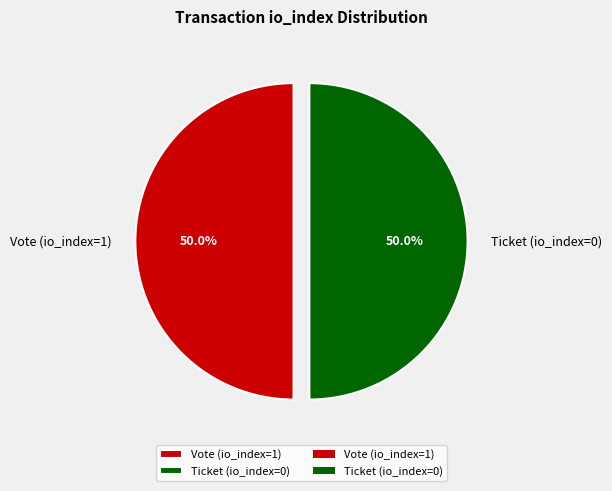

Approximately how many times larger is the value at Vote (io_index=1) compared to Ticket (io_index=0)?

1.0